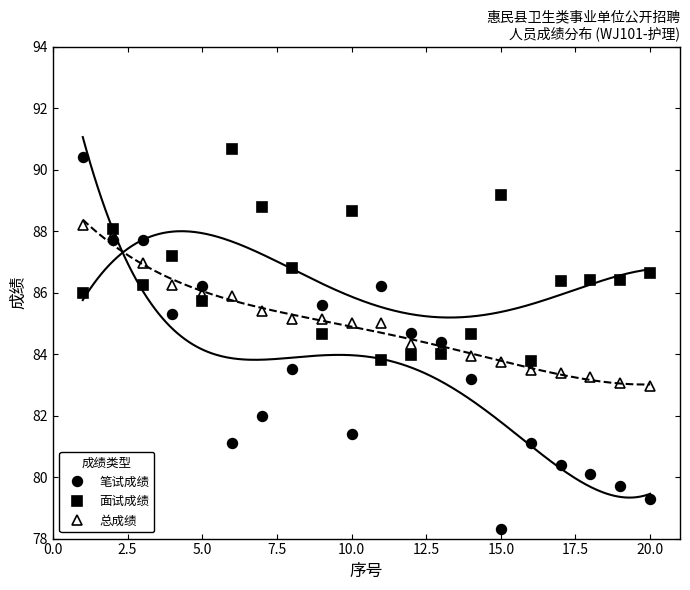

Which series ends up on top after the final intersection of 笔试成绩 and 总成绩?

总成绩